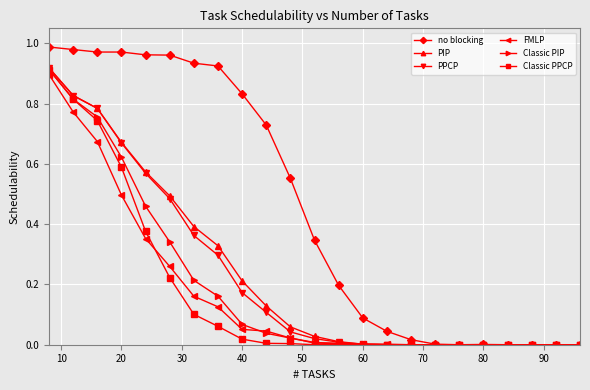

Which series has the largest total across all categories?

no blocking